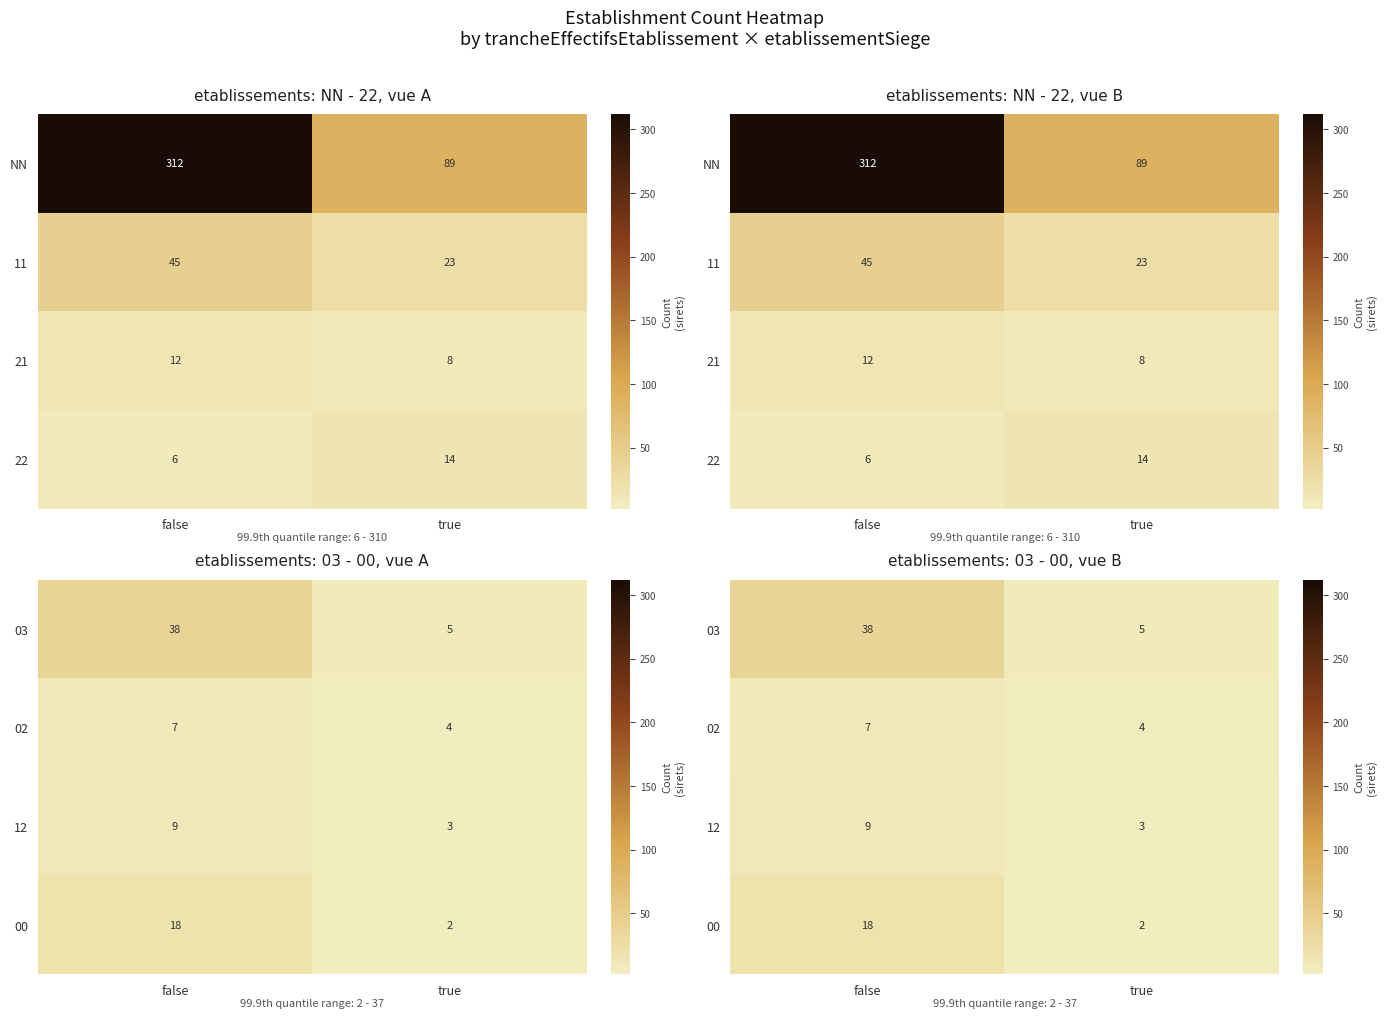

What is the sum of all 02 values?

11